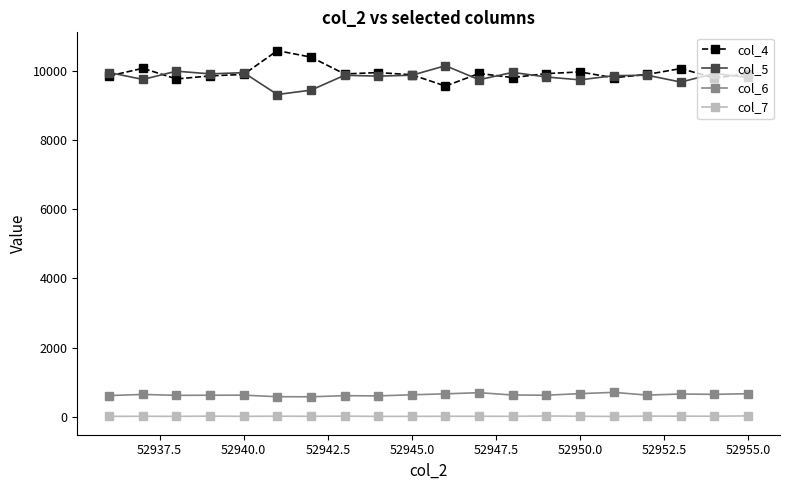

True or false: col_5 has more than 2 points higher than both neighbors.

True